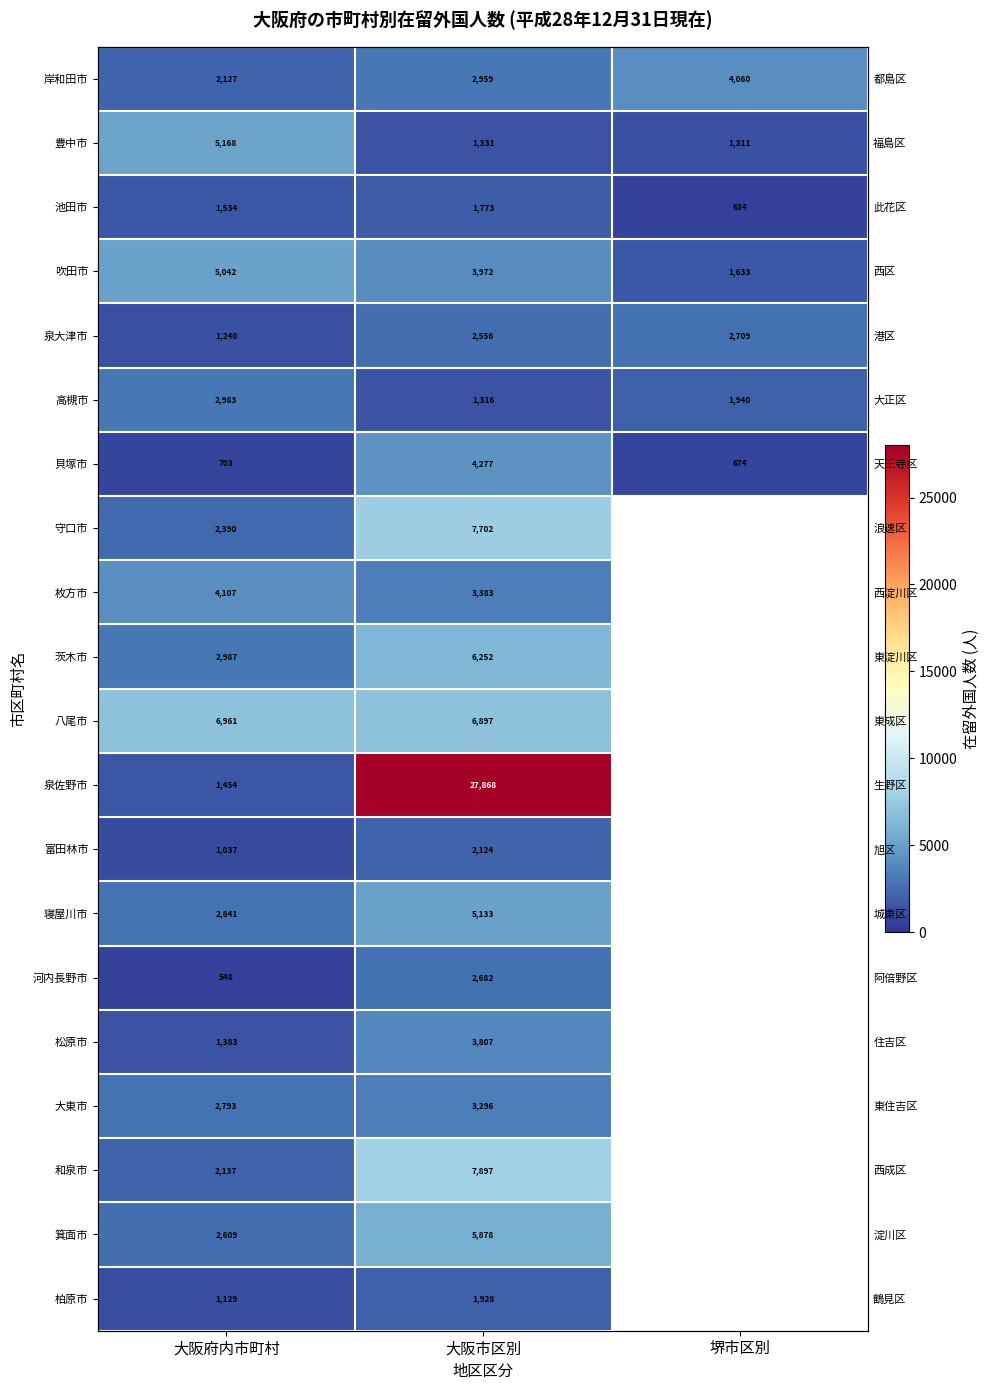

At how many categories does at least one series exceed 8855?

1